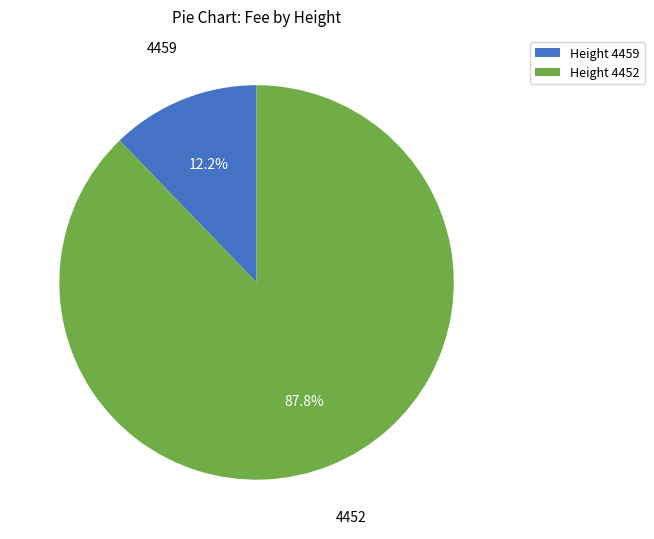

What is the majority slice?

Height 4452